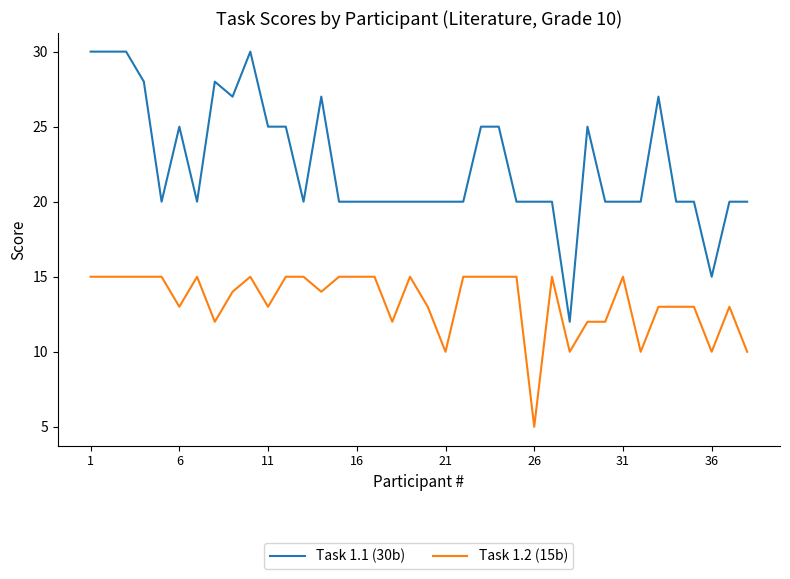

True or false: Task 1.2 (15b) and Task 1.1 (30b) cross at least once.

False